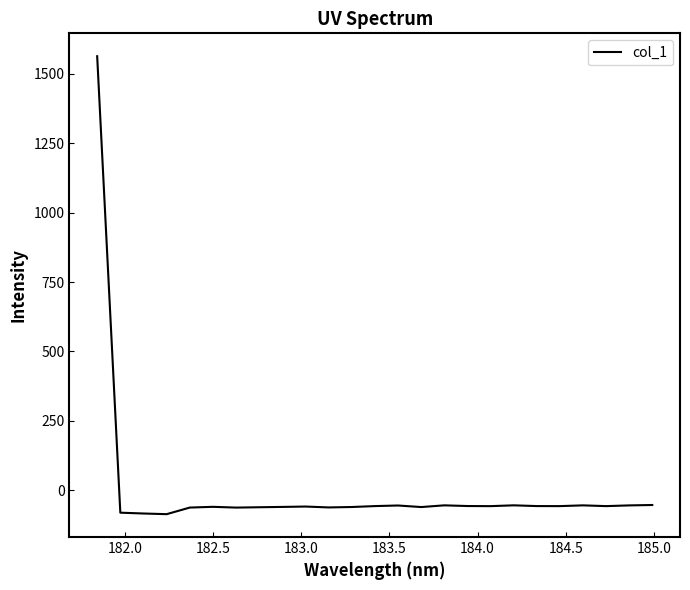

What is the greatest value displayed?

1563.8